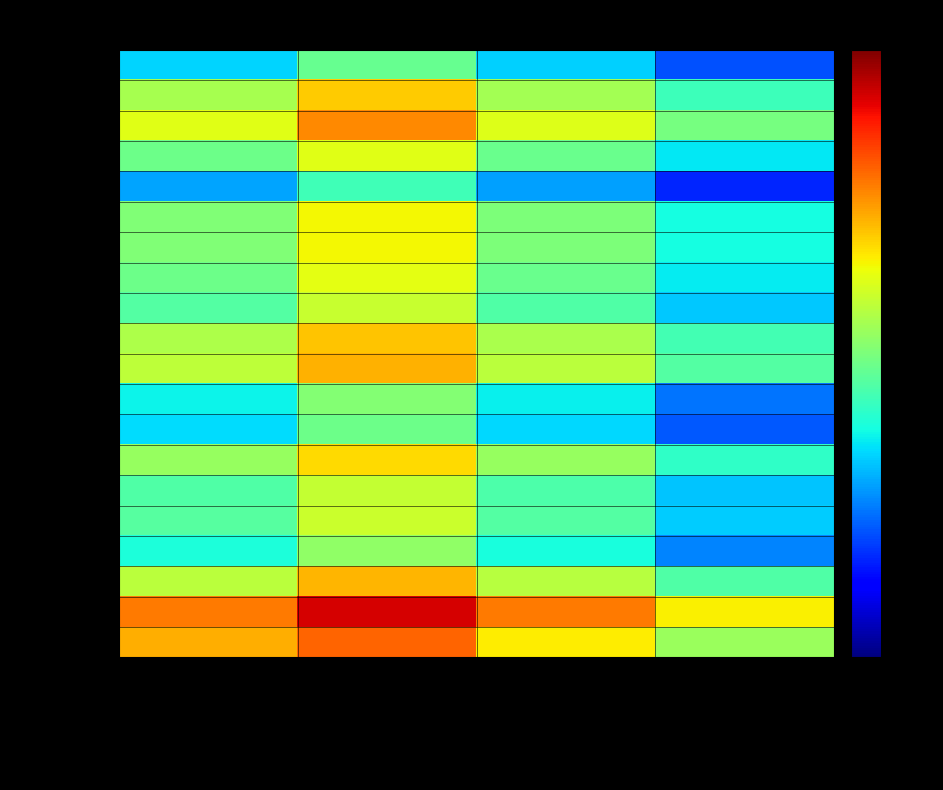

Reading left to right, what are all the values shown in this chart?

T11A02: ADIT Before State Rate Change=3.0	Grossed up @ old rate=4.3	Tax Affected @ new rate=3.0	Rate Change=1.8
T11B16: ADIT Before State Rate Change=5.0	Grossed up @ old rate=6.3	Tax Affected @ new rate=4.9	Rate Change=3.8
T13B08: ADIT Before State Rate Change=5.6	Grossed up @ old rate=6.9	Tax Affected @ new rate=5.6	Rate Change=4.4
T13B19: ADIT Before State Rate Change=4.3	Grossed up @ old rate=5.6	Tax Affected @ new rate=4.3	Rate Change=3.2
T15A95: ADIT Before State Rate Change=2.6	Grossed up @ old rate=3.9	Tax Affected @ new rate=2.6	Rate Change=1.4
T17A02: ADIT Before State Rate Change=4.6	Grossed up @ old rate=5.8	Tax Affected @ new rate=4.5	Rate Change=3.4
T17A54: ADIT Before State Rate Change=4.6	Grossed up @ old rate=5.8	Tax Affected @ new rate=4.5	Rate Change=3.4
T19A89: ADIT Before State Rate Change=4.4	Grossed up @ old rate=5.6	Tax Affected @ new rate=4.3	Rate Change=3.2
T19A94: ADIT Before State Rate Change=4.1	Grossed up @ old rate=5.3	Tax Affected @ new rate=4.0	Rate Change=2.9
T20C02: ADIT Before State Rate Change=5.1	Grossed up @ old rate=6.3	Tax Affected @ new rate=5.0	Rate Change=3.9
T22A28: ADIT Before State Rate Change=5.2	Grossed up @ old rate=6.5	Tax Affected @ new rate=5.2	Rate Change=4.1
T22A29: ADIT Before State Rate Change=3.3	Grossed up @ old rate=4.6	Tax Affected @ new rate=3.3	Rate Change=2.1
T22A30: ADIT Before State Rate Change=3.1	Grossed up @ old rate=4.3	Tax Affected @ new rate=3.0	Rate Change=1.9
T22E02: ADIT Before State Rate Change=4.8	Grossed up @ old rate=6.1	Tax Affected @ new rate=4.8	Rate Change=3.7
T22E06: ADIT Before State Rate Change=4.0	Grossed up @ old rate=5.3	Tax Affected @ new rate=4.0	Rate Change=2.9
T15A24: ADIT Before State Rate Change=4.1	Grossed up @ old rate=5.4	Tax Affected @ new rate=4.1	Rate Change=3.0
T15B04: ADIT Before State Rate Change=3.5	Grossed up @ old rate=4.7	Tax Affected @ new rate=3.4	Rate Change=2.3
T15B17: ADIT Before State Rate Change=5.2	Grossed up @ old rate=6.5	Tax Affected @ new rate=5.2	Rate Change=4.0
282 Unprotected: ADIT Before State Rate Change=7.0	Grossed up @ old rate=8.3	Tax Affected @ new rate=7.0	Rate Change=5.9
Total 190001/2: ADIT Before State Rate Change=6.5	Grossed up @ old rate=7.2	Tax Affected @ new rate=5.9	Rate Change=4.8